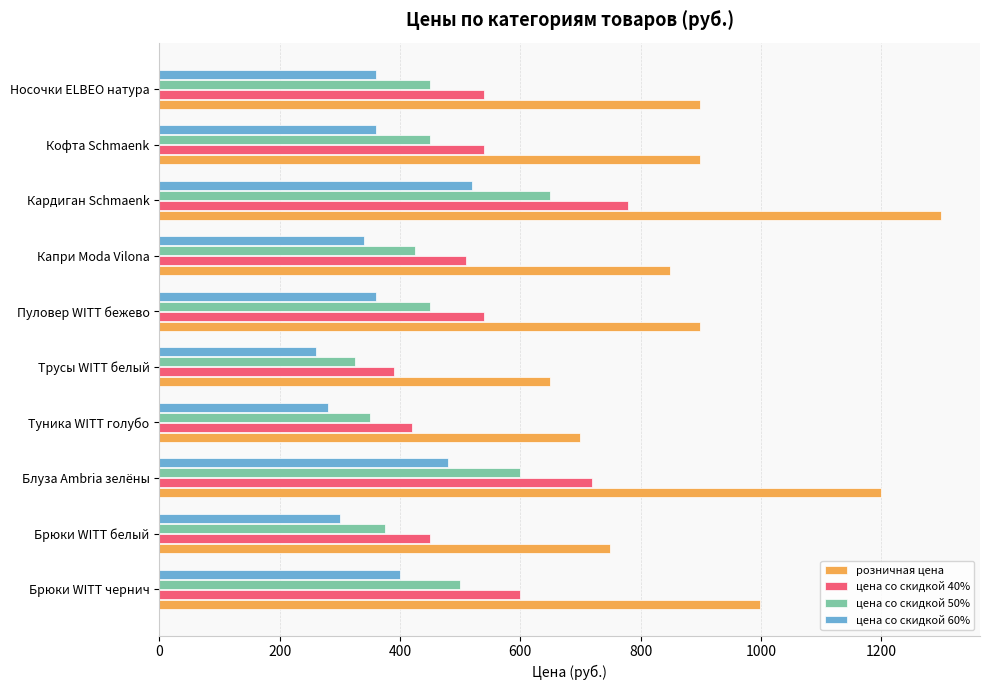

True or false: цена со скидкой 40% has a value of 170.5 at Пуловер WITT бежево.

False